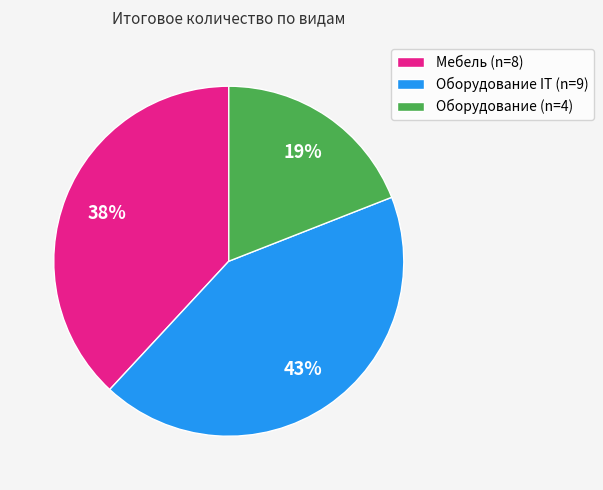

What percentage is the Мебель (n=8) slice, to the nearest percent?

38%